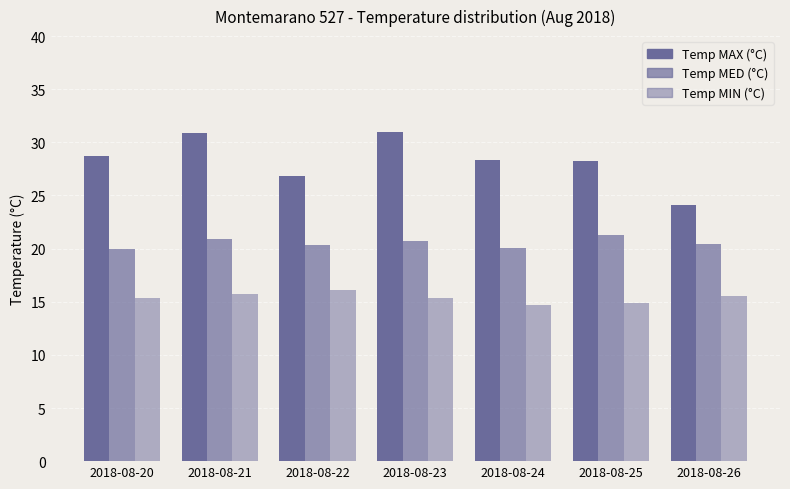

How many bars are there in each group?

3